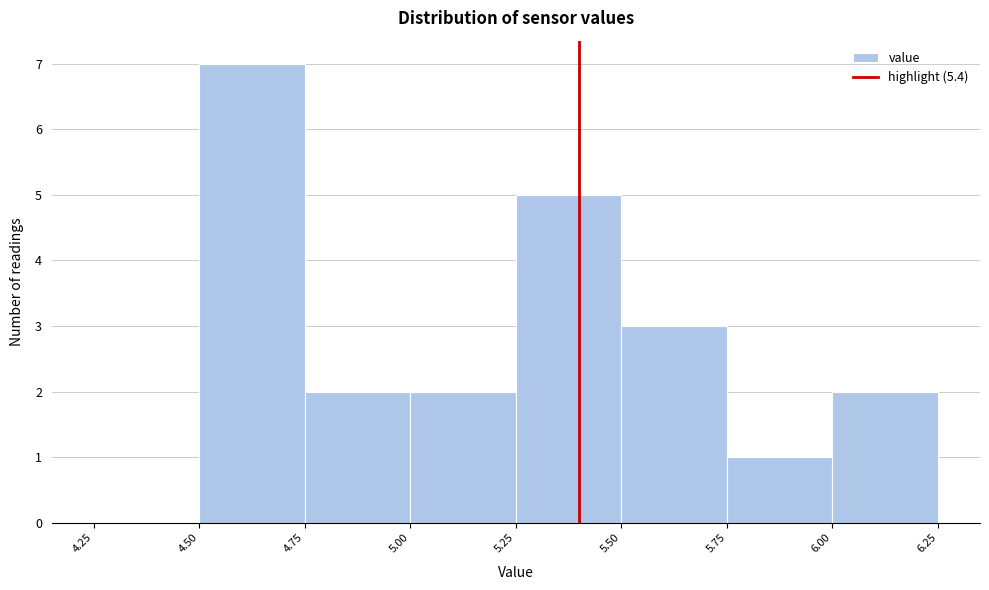

Reading left to right, list every bar in this chart as the range it spans on the x-axis followed by its height. The values are not printed on the chart, so give them approximately, as read against the axis.

4.25 to 4.50: 0
4.50 to 4.75: 7
4.75 to 5.00: 2
5.00 to 5.25: 2
5.25 to 5.50: 5
5.50 to 5.75: 3
5.75 to 6.00: 1
6.00 to 6.25: 2